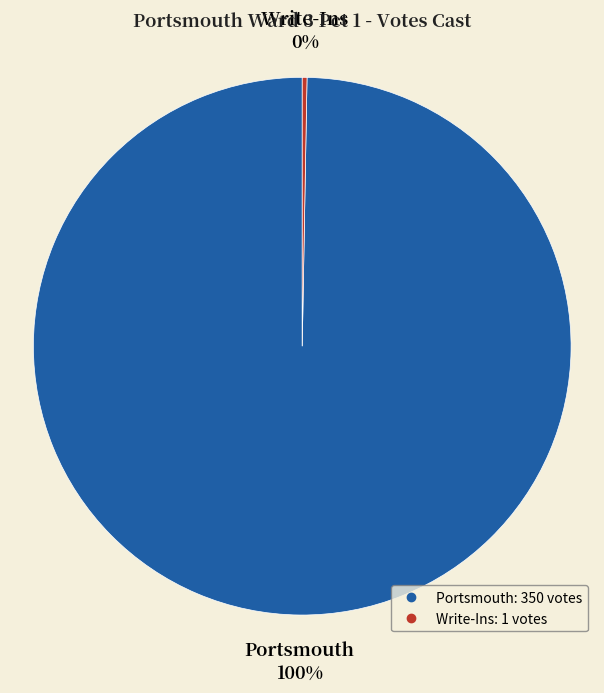

Which category has the smallest portion of the pie?

Write-Ins